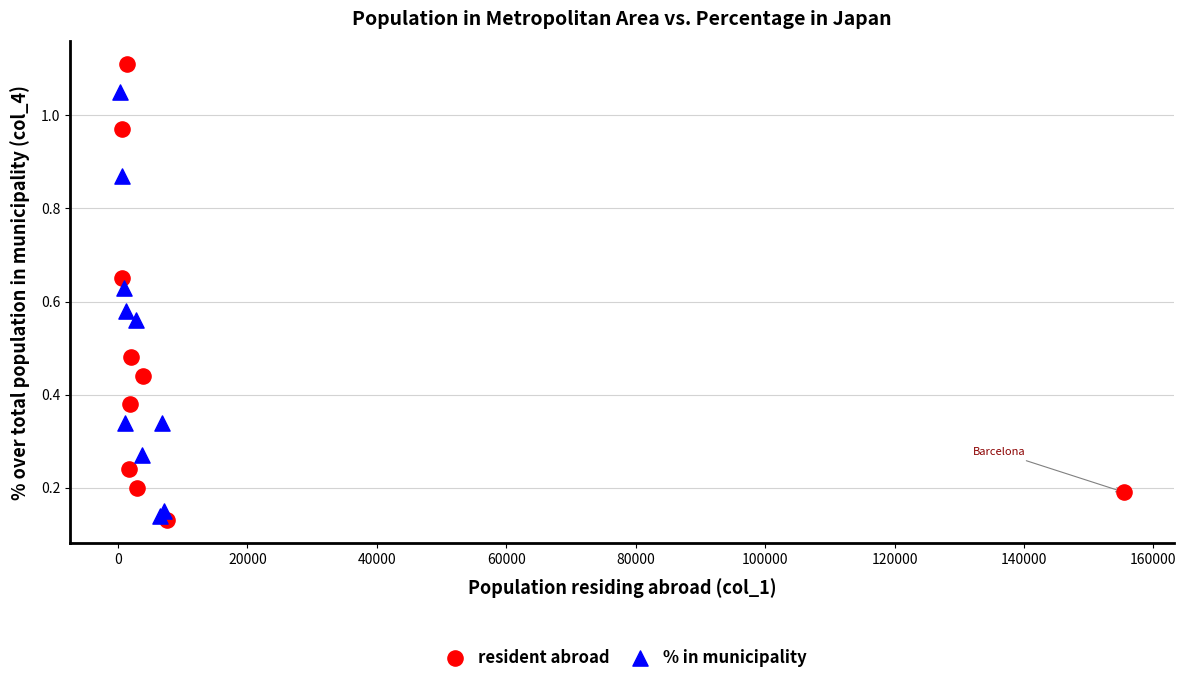

Which series contains the highest Y value?

resident abroad